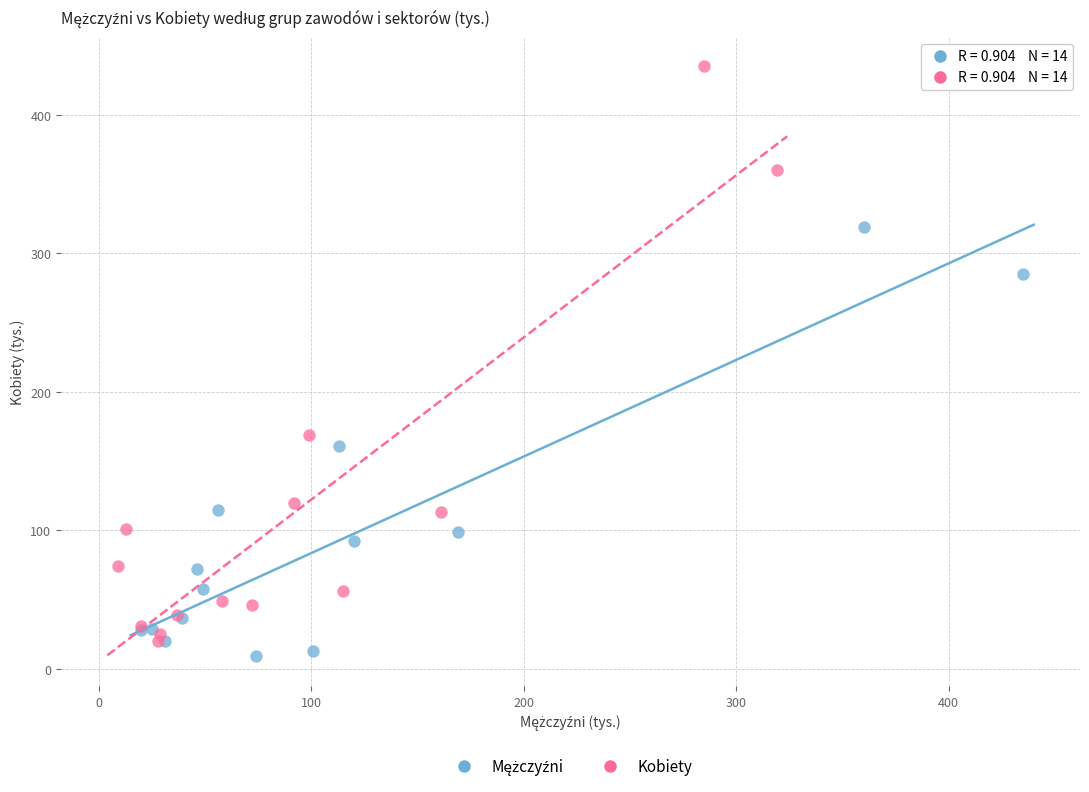

Which series reaches the maximum Y coordinate?

Kobiety